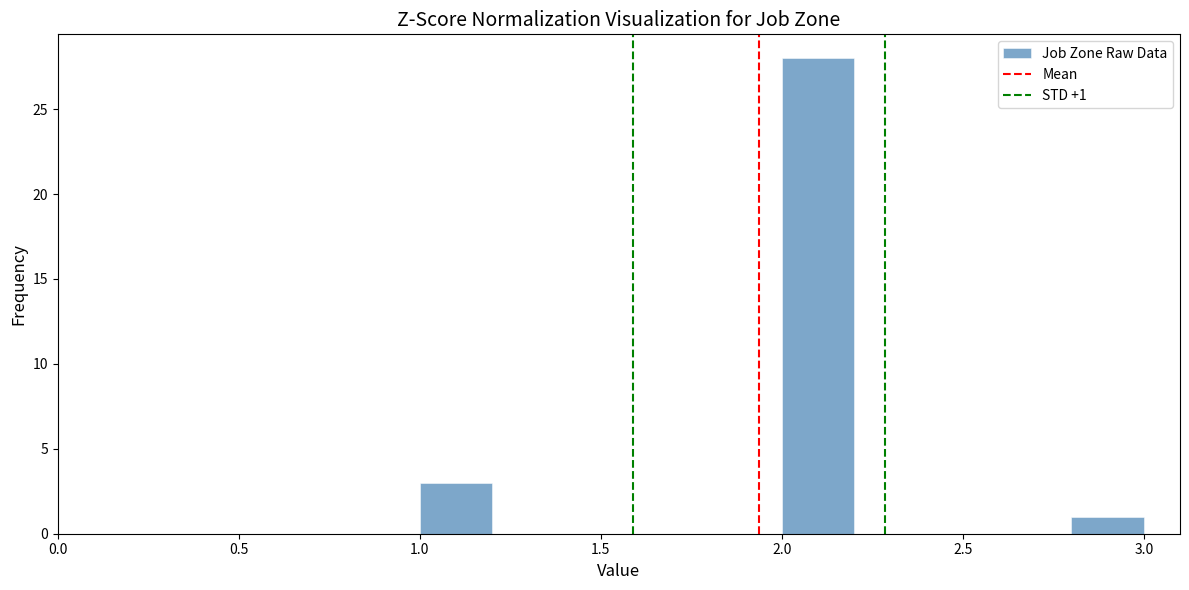

Over which range of the x-axis is the bar tallest?

2.0 to 2.2